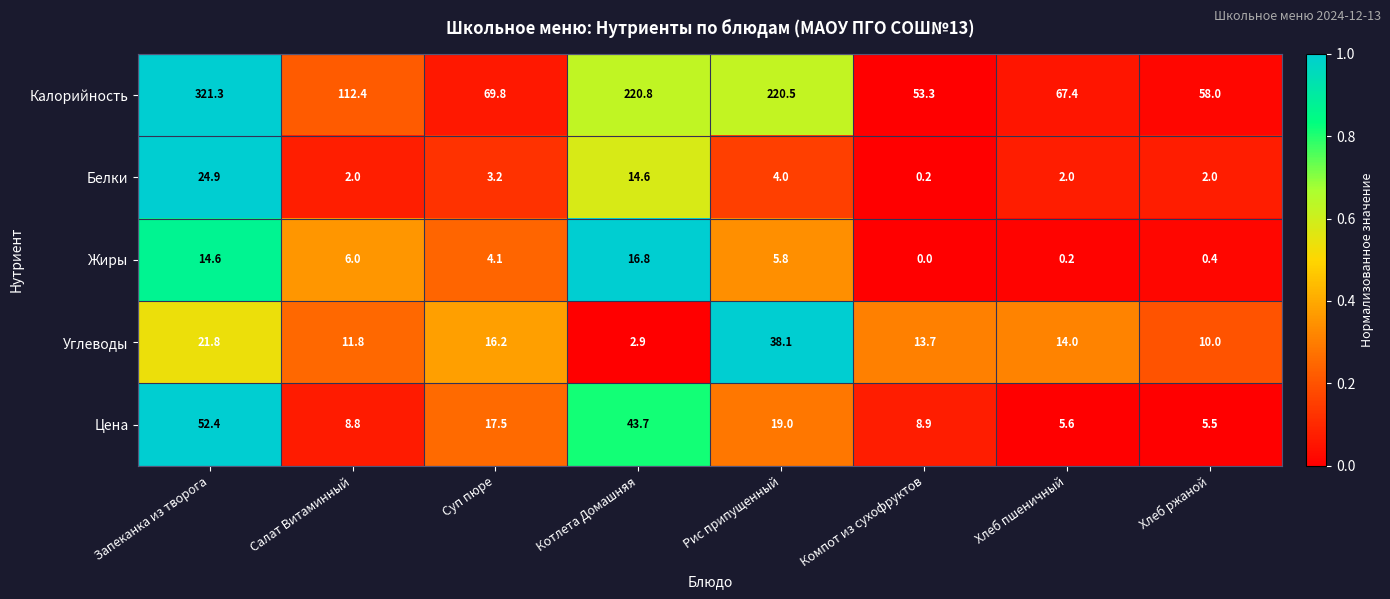

At which label does Углеводы first exceed 14?

Запеканка из творога